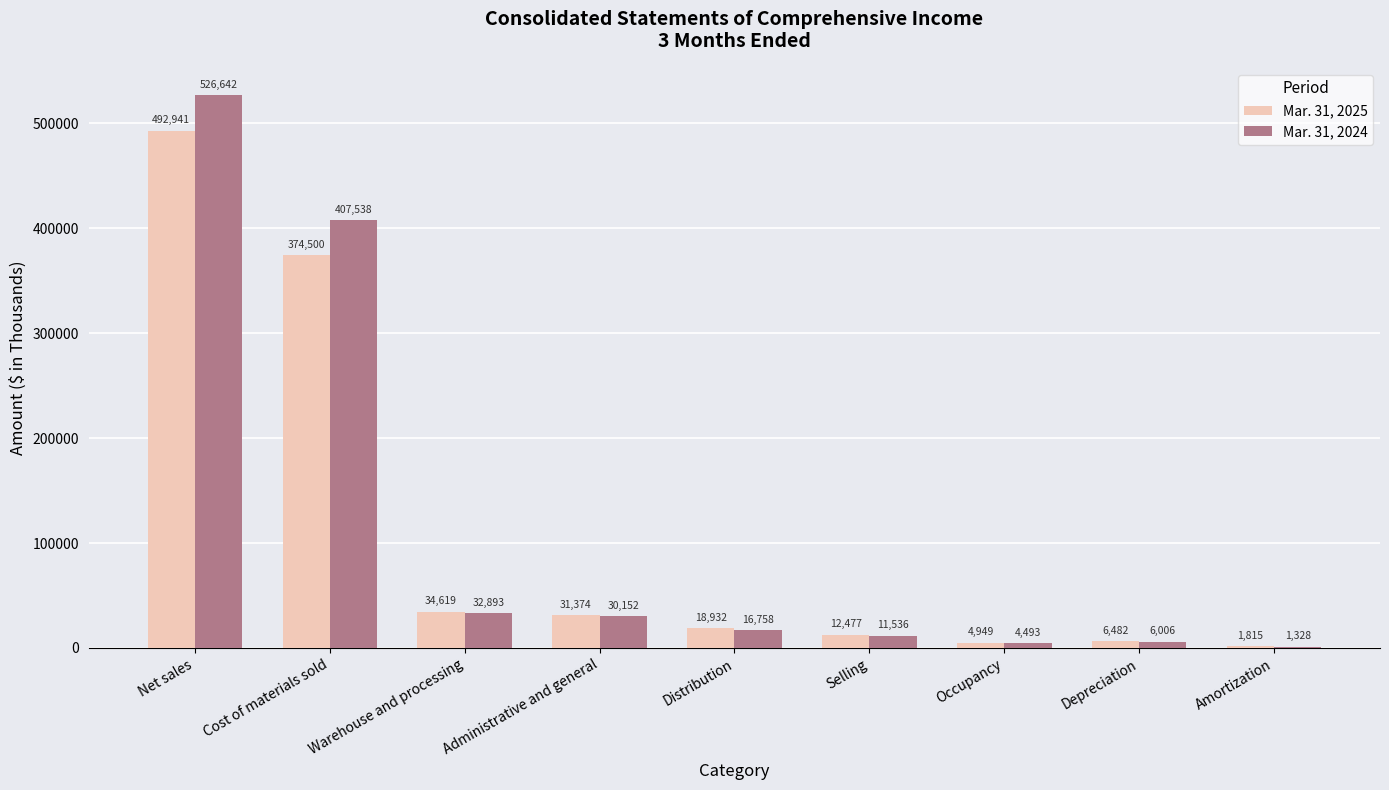

What is the total value across all series at Net sales?

1019583